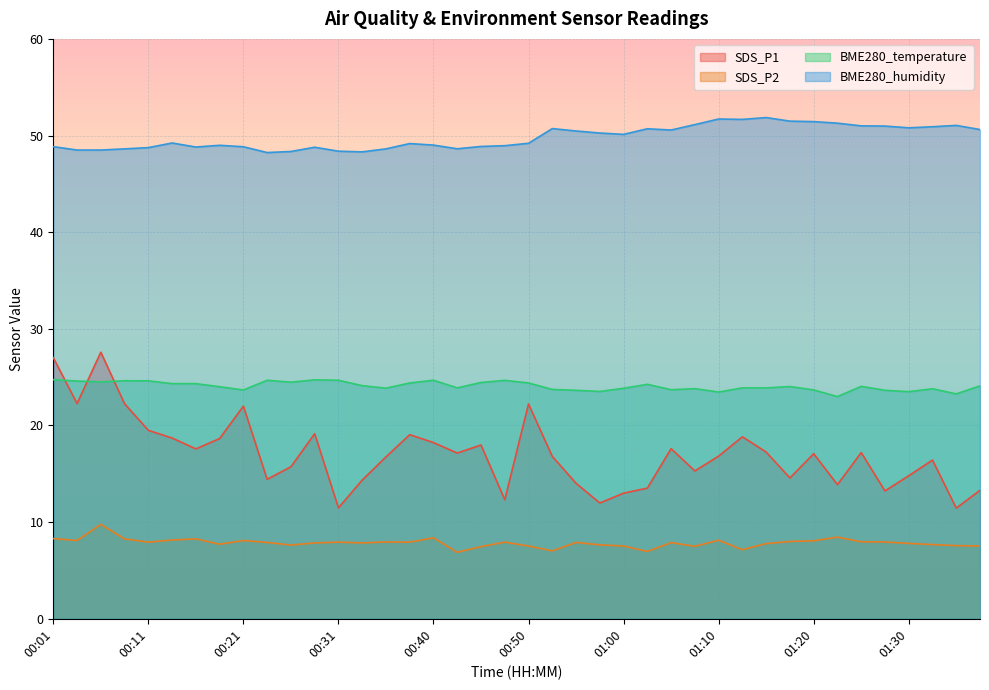

What is the difference between the BME280_temperature values at 01:30 and 00:50?

0.9